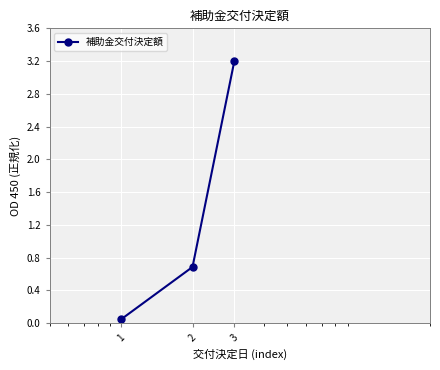

What is the maximum value shown in the chart?

3.2